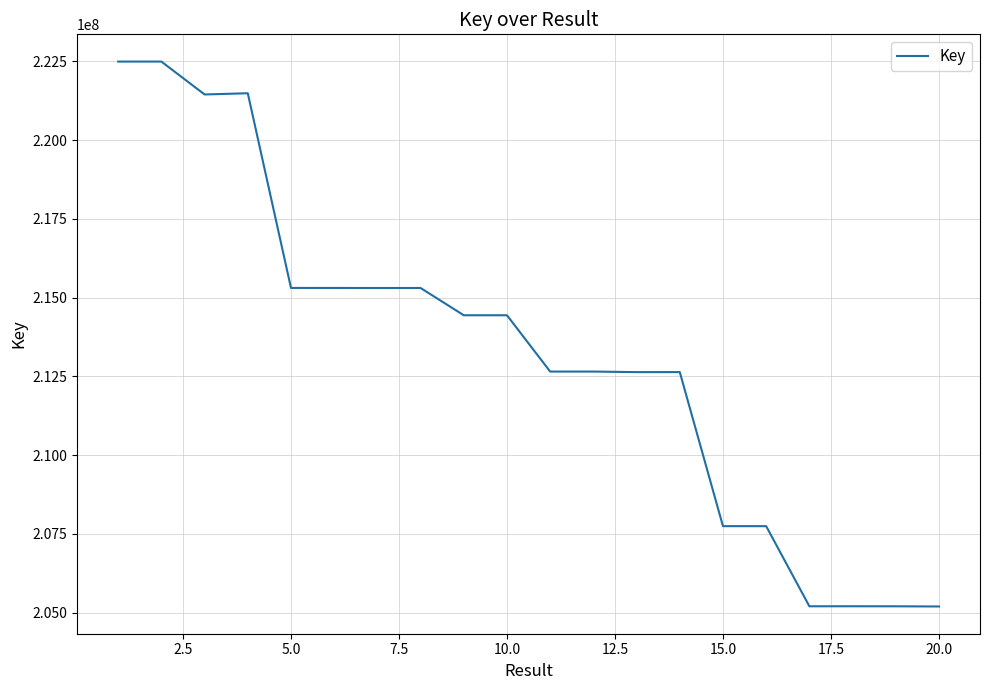

What is the sum of all values?

4264887419